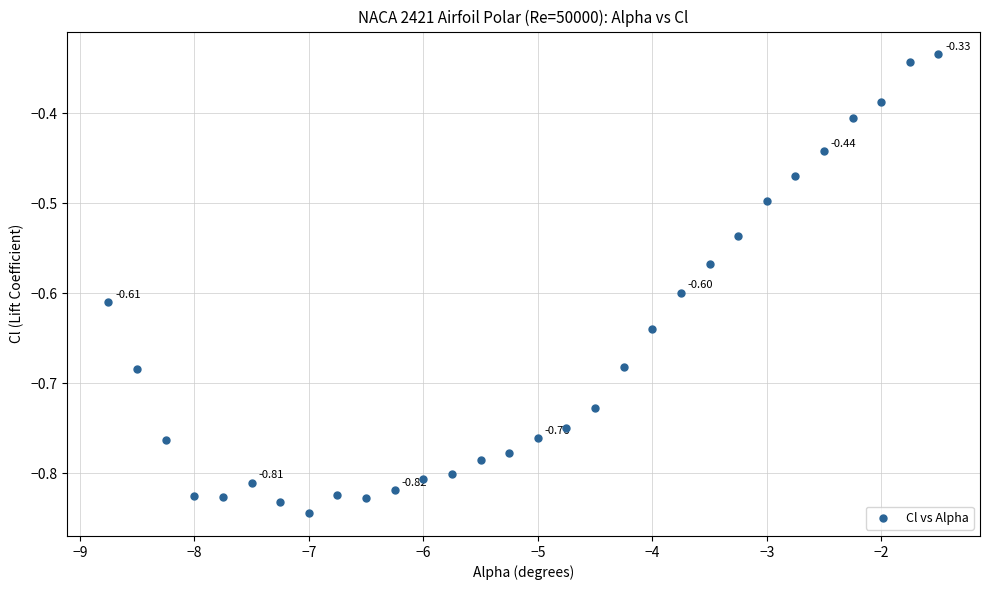

What is the range of Y values (max minus min)?

0.5